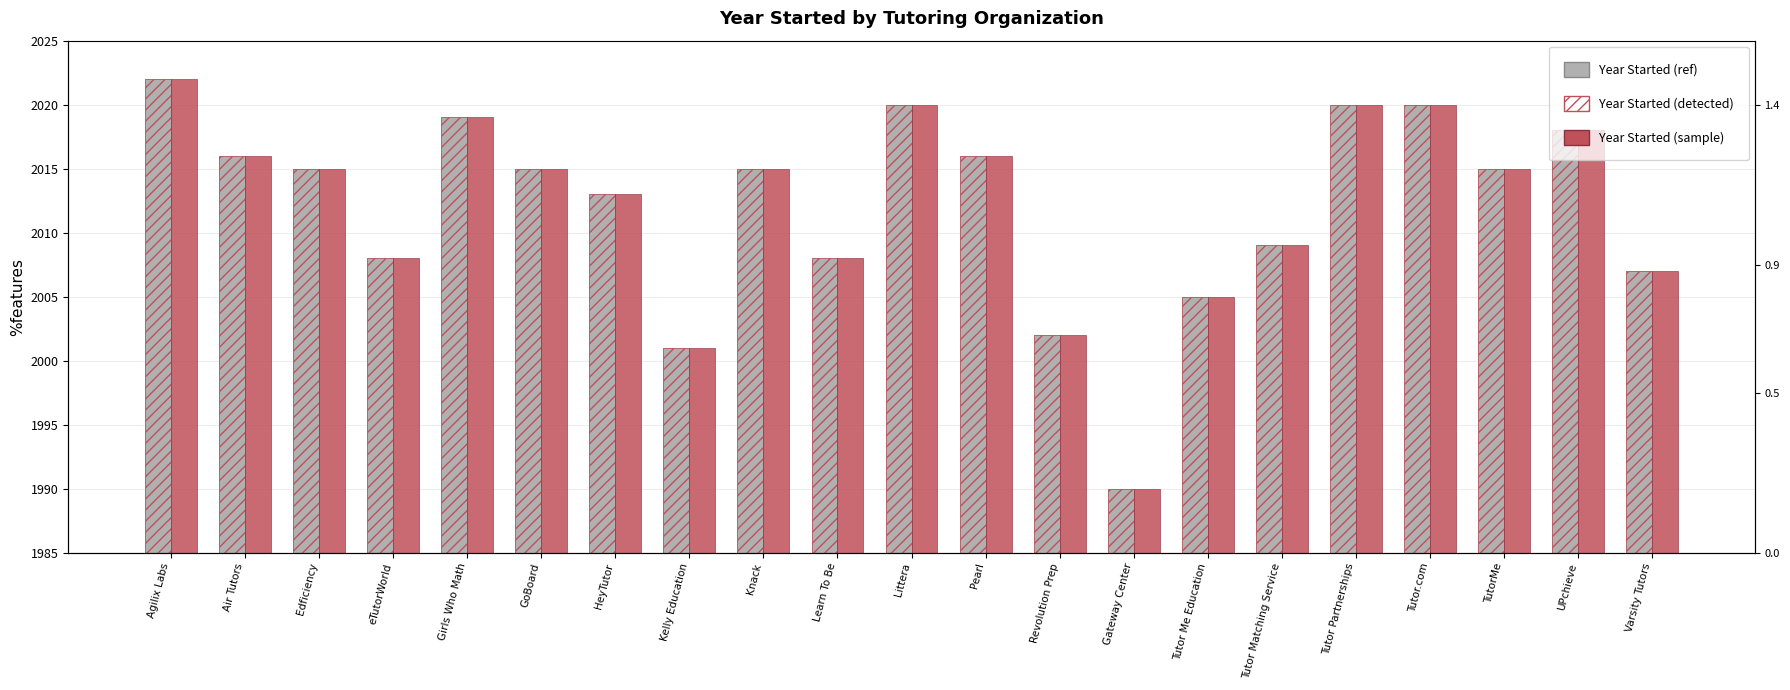

What is the label of the 4th bar from the right?

Tutor.com